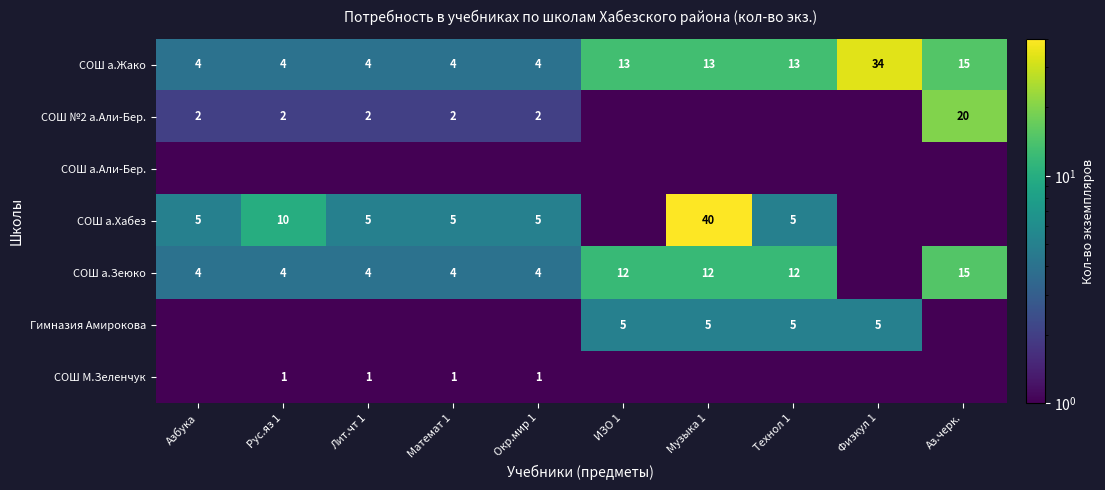

Between Физкул 1 and Окр.мир 1, which is larger?

Физкул 1